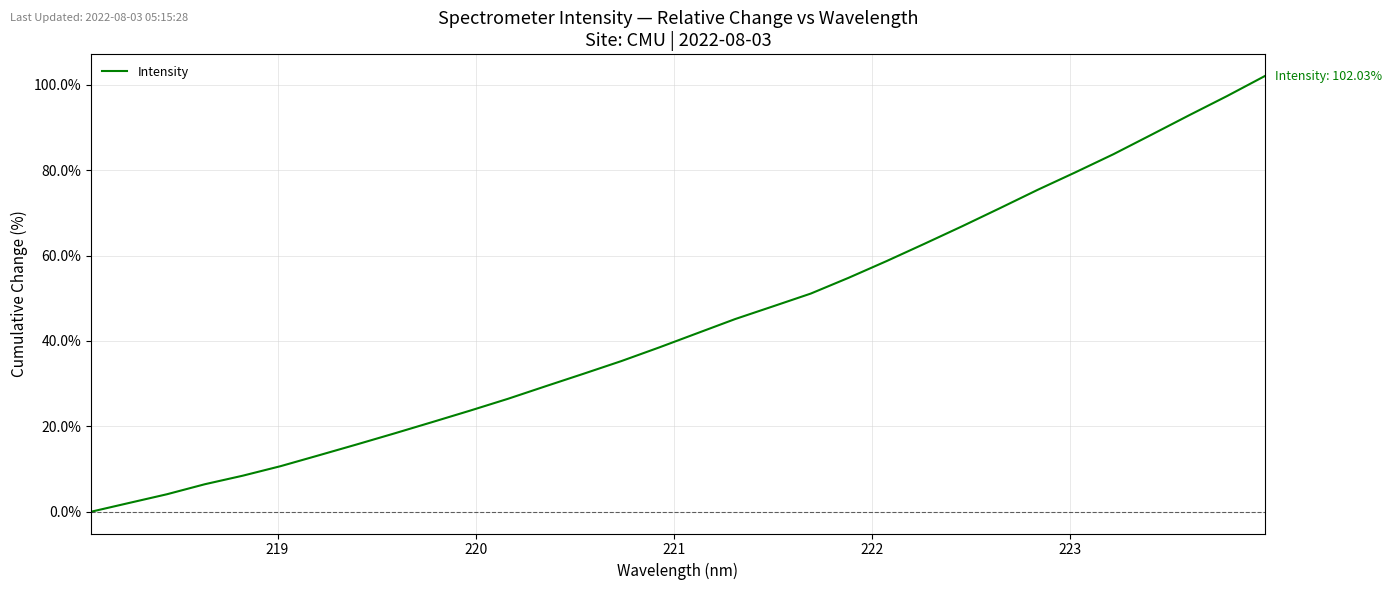

What is the greatest value displayed?

102.0